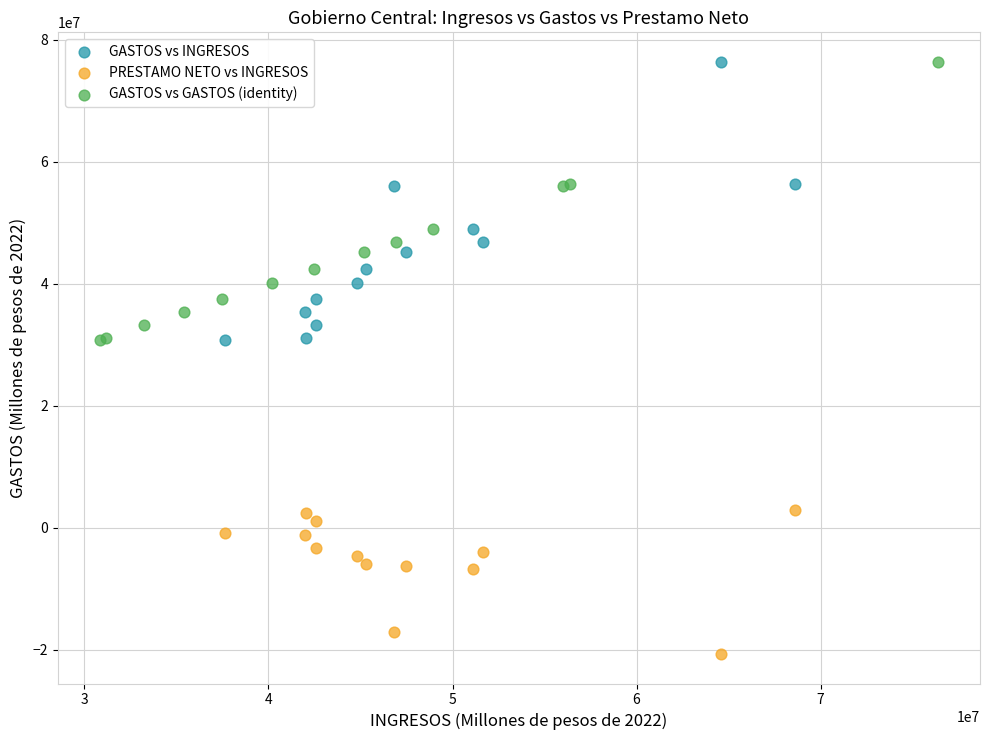

Which series contains the lowest Y value?

PRESTAMO NETO vs INGRESOS